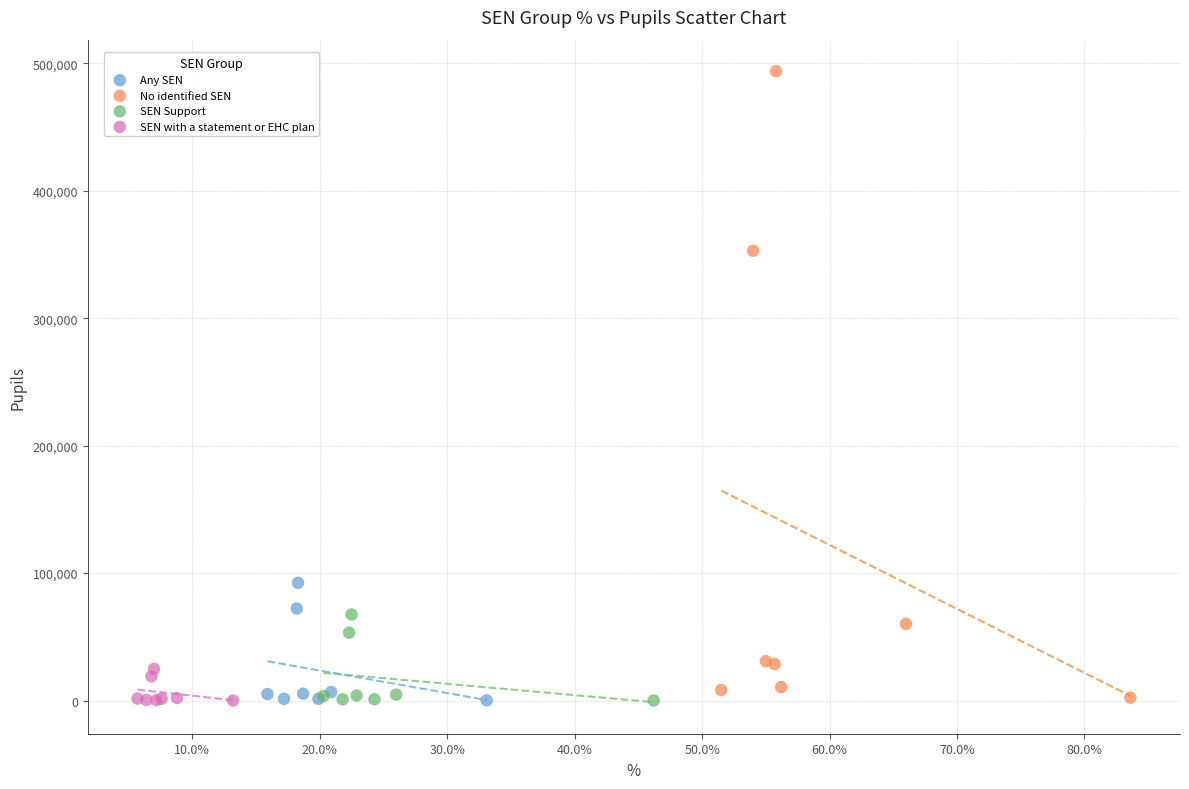

Which series has the largest Y range (max minus min)?

No identified SEN